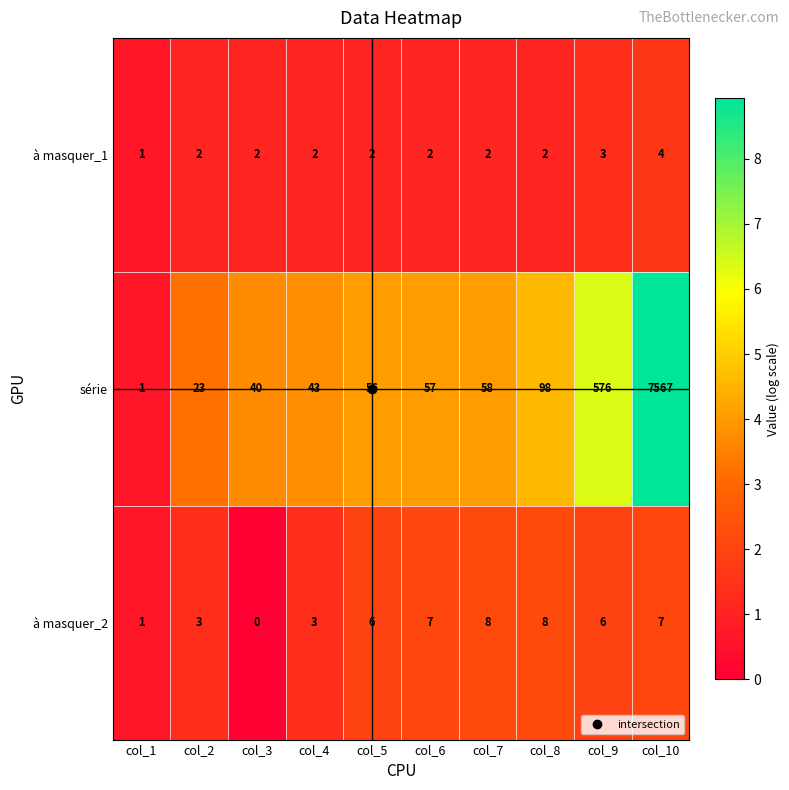

Which series has the largest range (max minus min)?

série